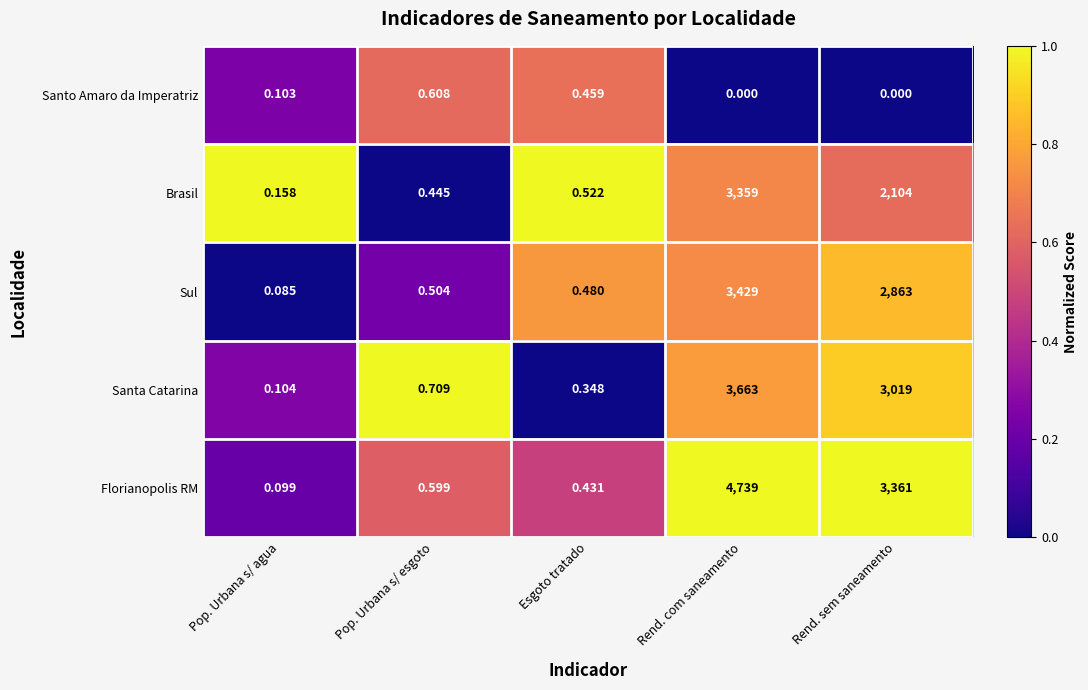

Which series changed the most between Pop. Urbana s/ agua and Pop. Urbana s/ esgoto?

Santa Catarina